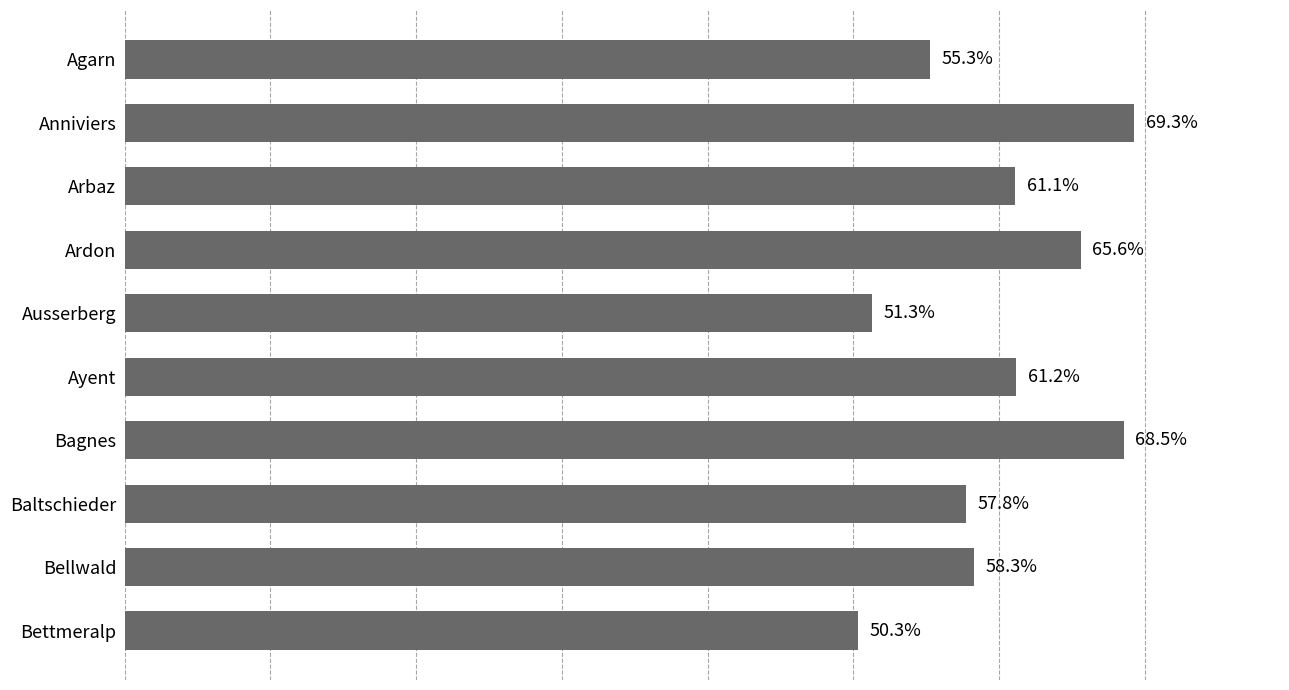

At which label is the value closest to 59?

Bellwald